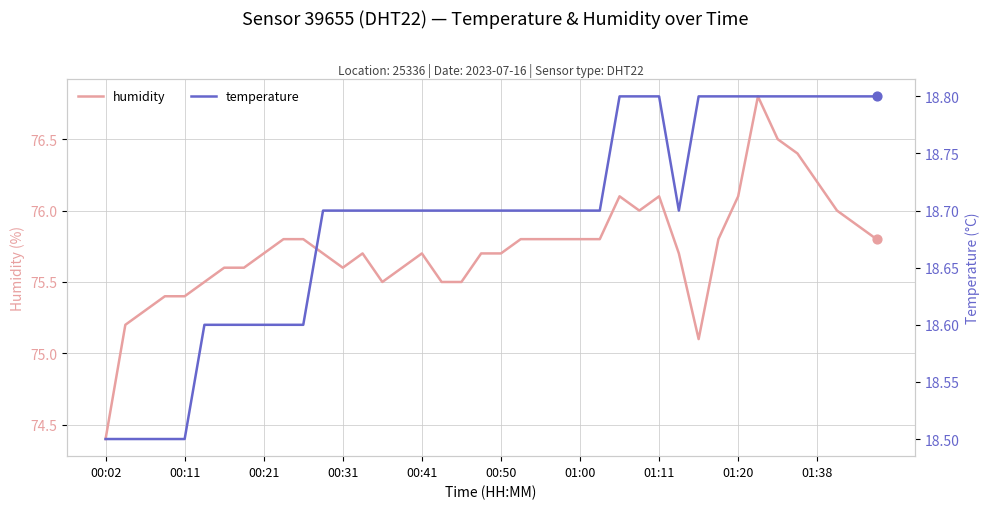

At which category is the sum across all series the highest?

33